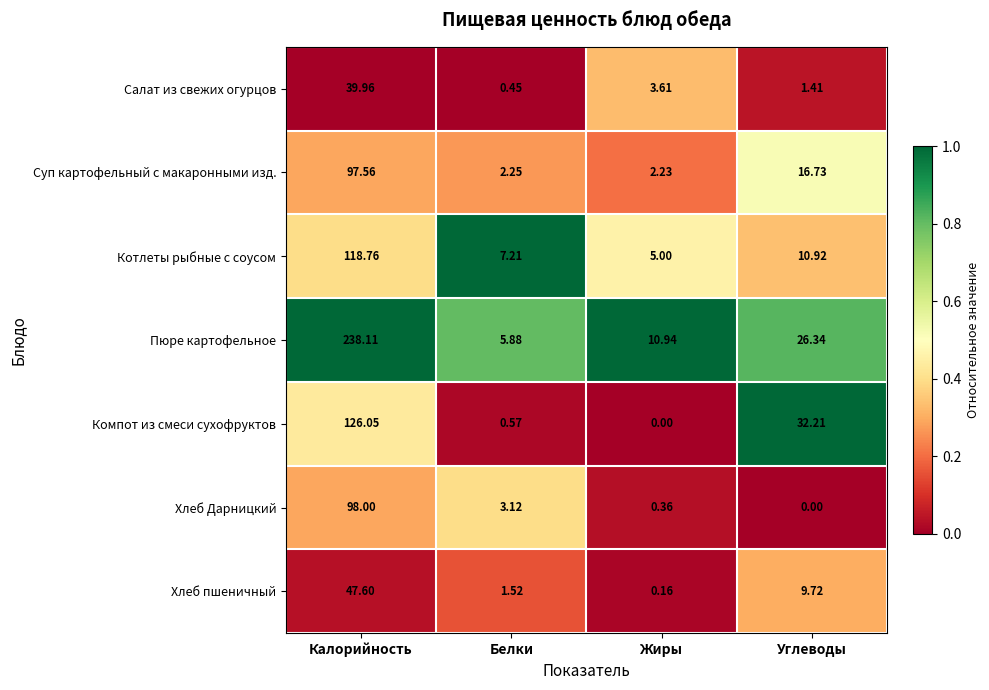

At which label does Суп картофельный с макаронными изд. first exceed 16?

Калорийность